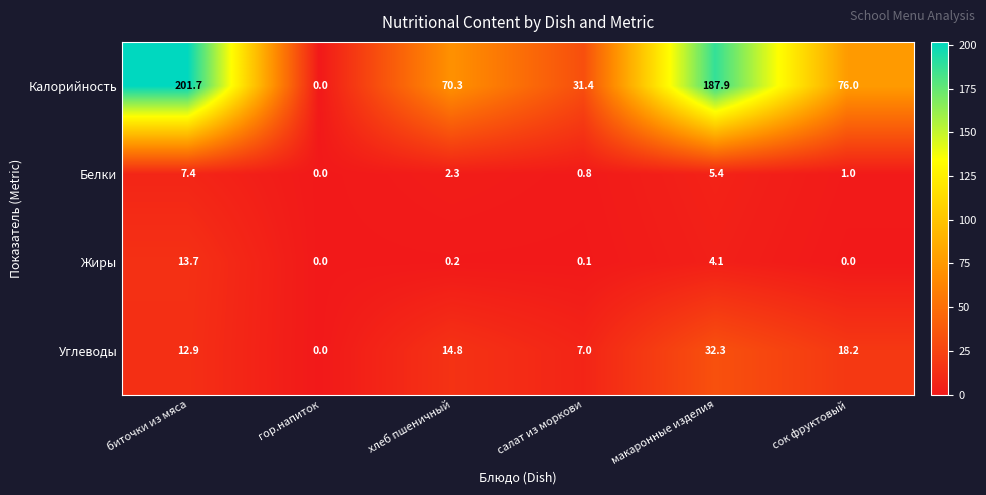

What is the difference between the second highest and minimum values in the Белки series?

5.4